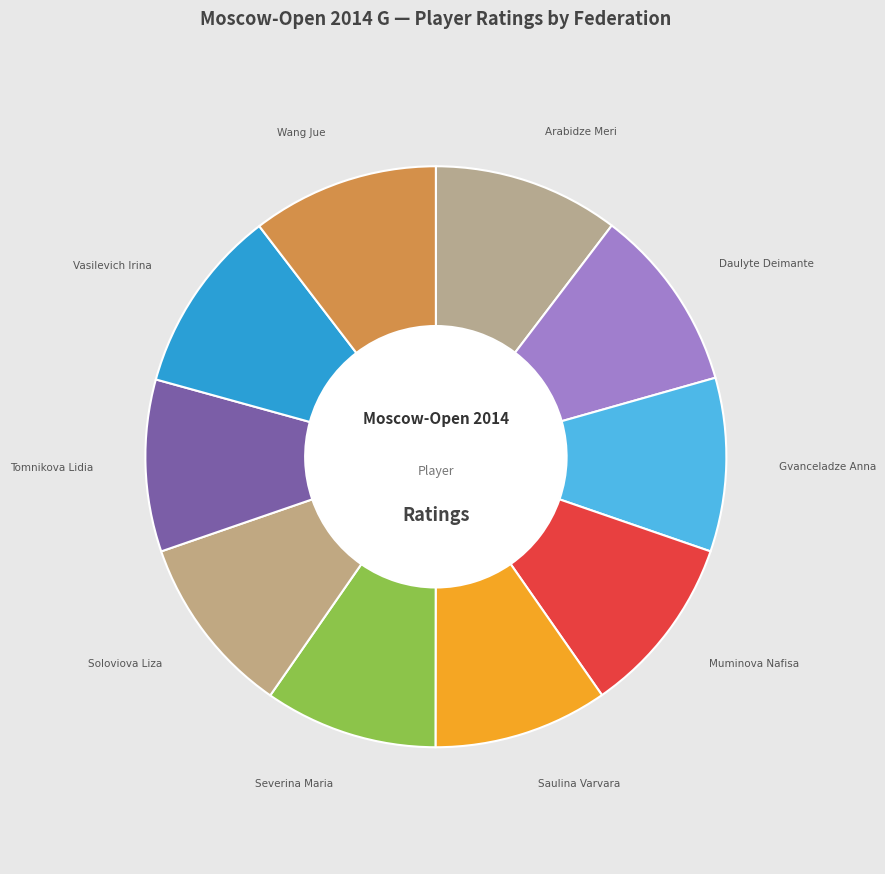

How many slices are in this pie chart?

10